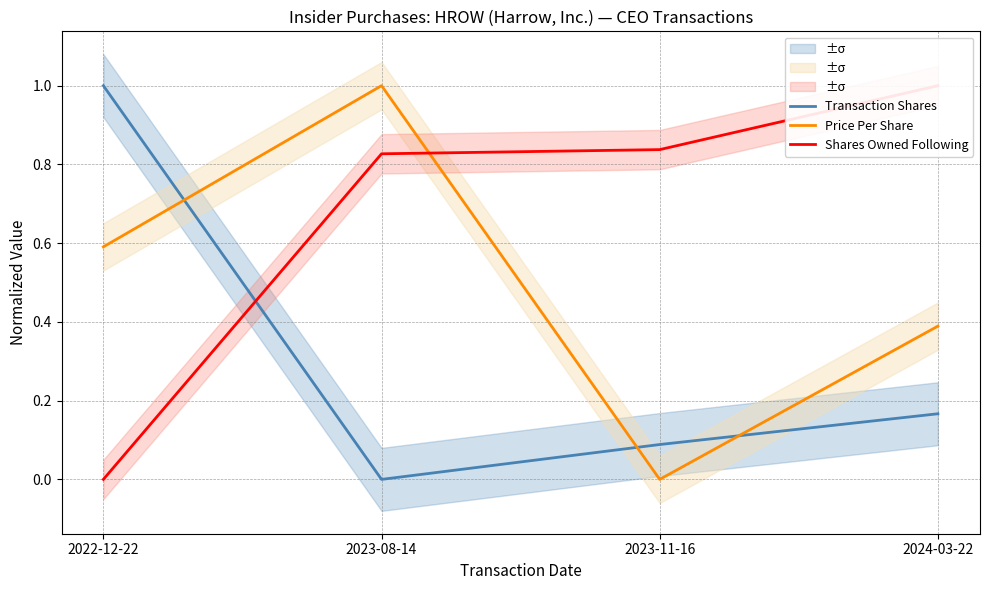

Reading left to right, list all the values displayed in this chart.

Transaction Shares: 1.0	0.0	0.1	0.2
Price Per Share: 0.6	1.0	0.0	0.4
Shares Owned Following: 0.0	0.8	0.8	1.0